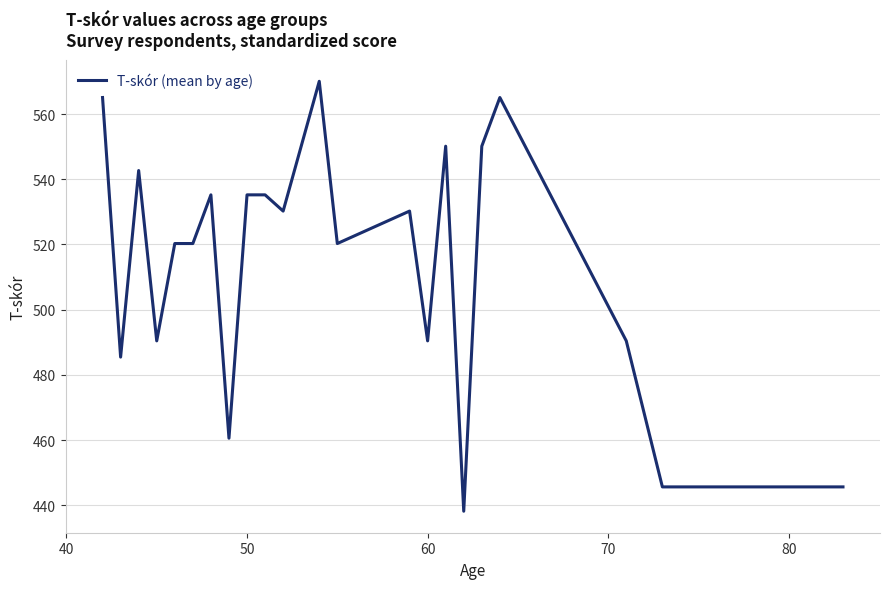

Count the number of data series in this chart.

1